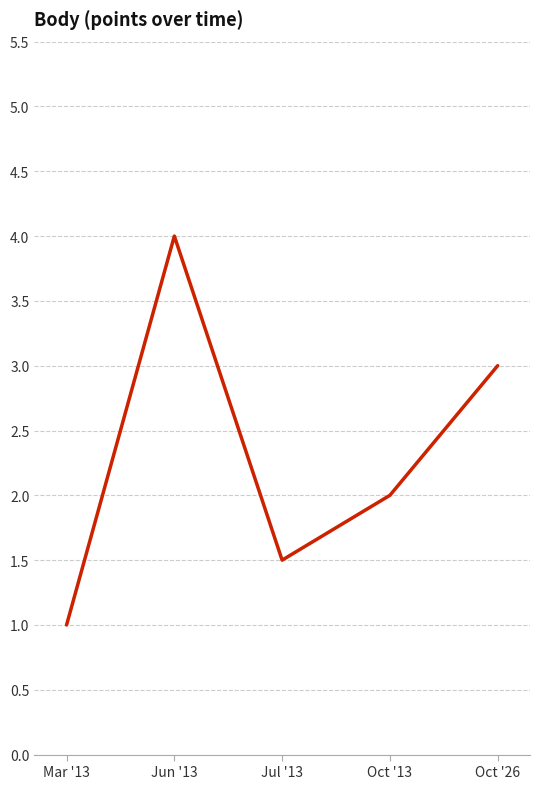

Reading left to right, extract all data points from this chart.

Mar '13=1.0	Jun '13=4.0	Jul '13=1.5	Oct '13=2.0	Oct '26=3.0